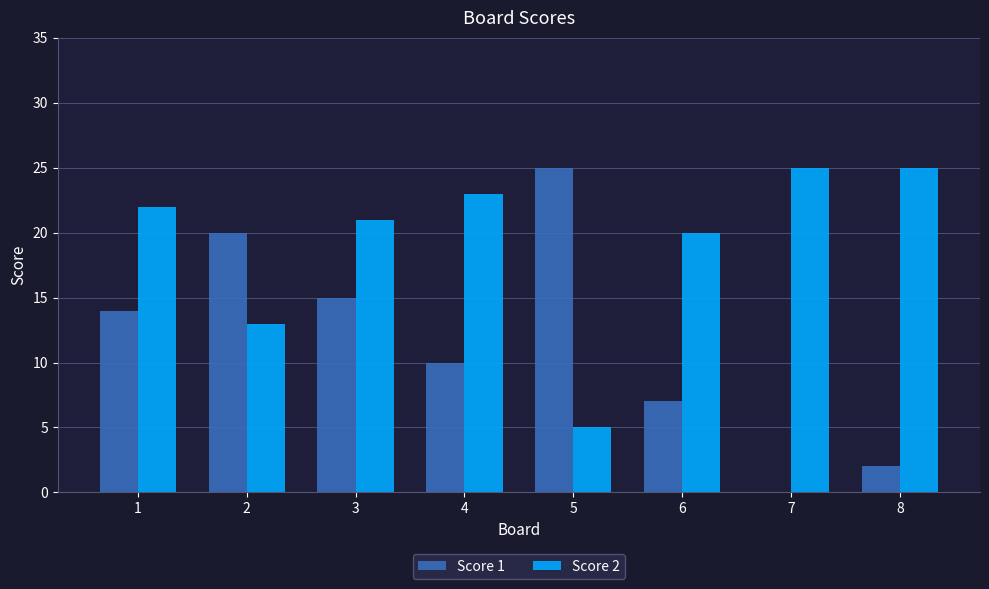

Which series changed the most between 5 and 7?

Score 1